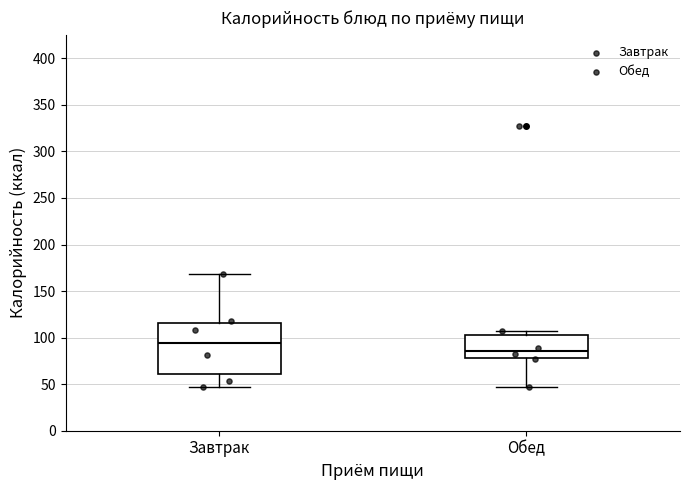

Where does the median line of the box for Завтрак sit on the y-axis? The values are not printed on the chart, so give them approximately, as read against the axis.

95